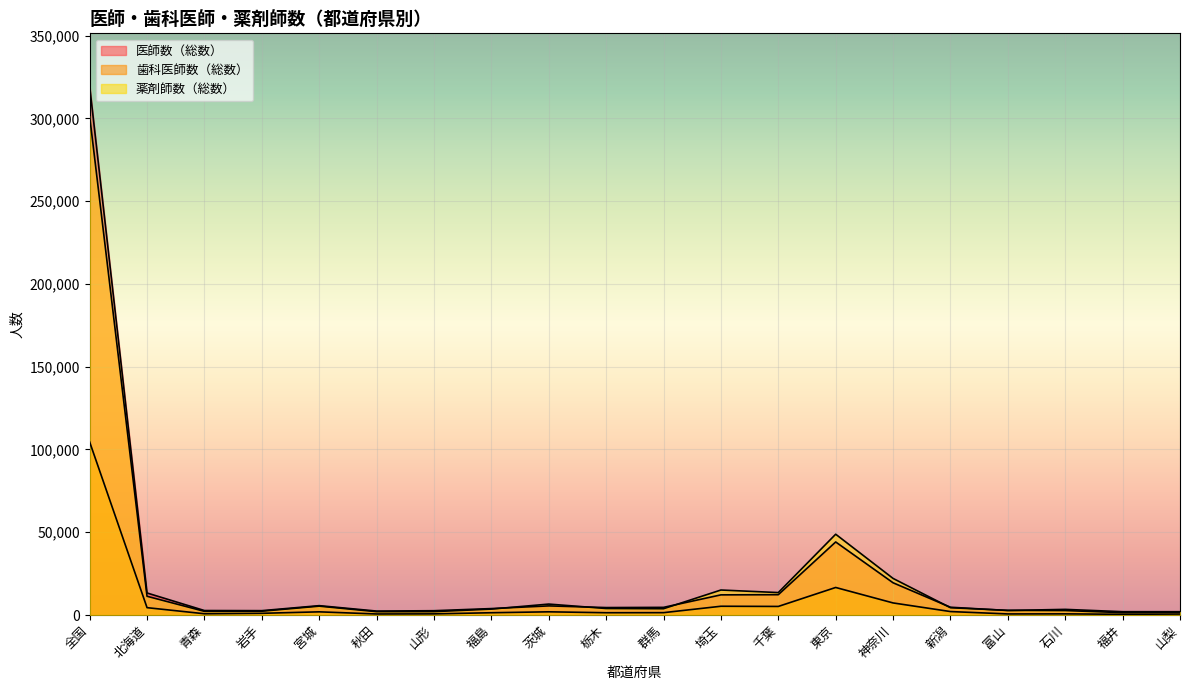

What is the lowest value of the 医師数（総数） series?

1990